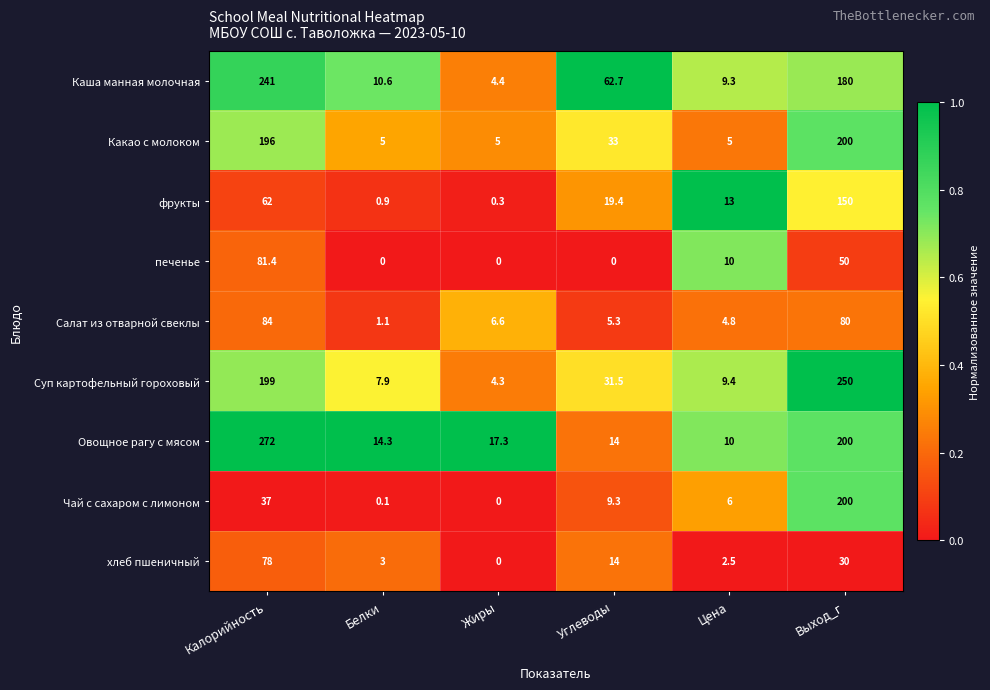

Which series has the widest spread of values?

Овощное рагу с мясом